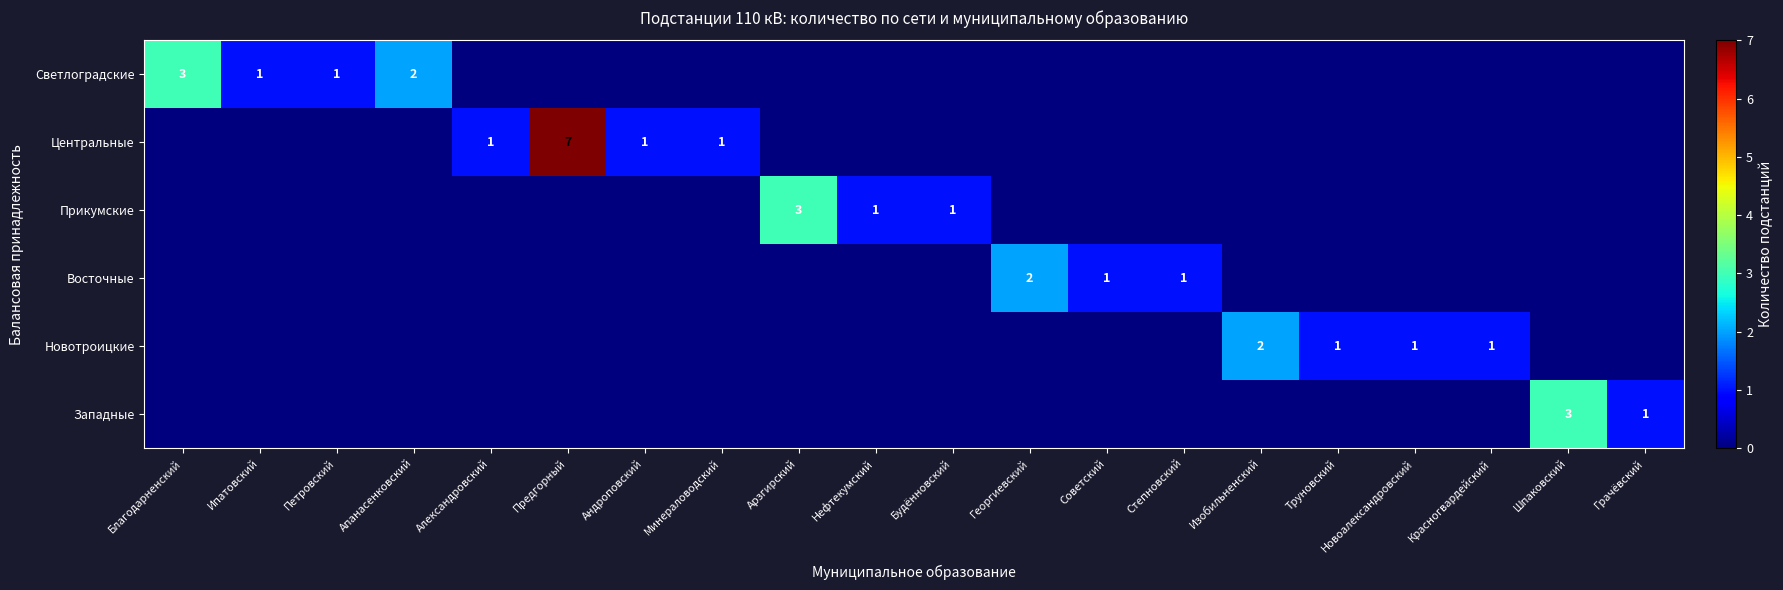

Is it true that Прикумские equals 2 at Благодарненский?

False